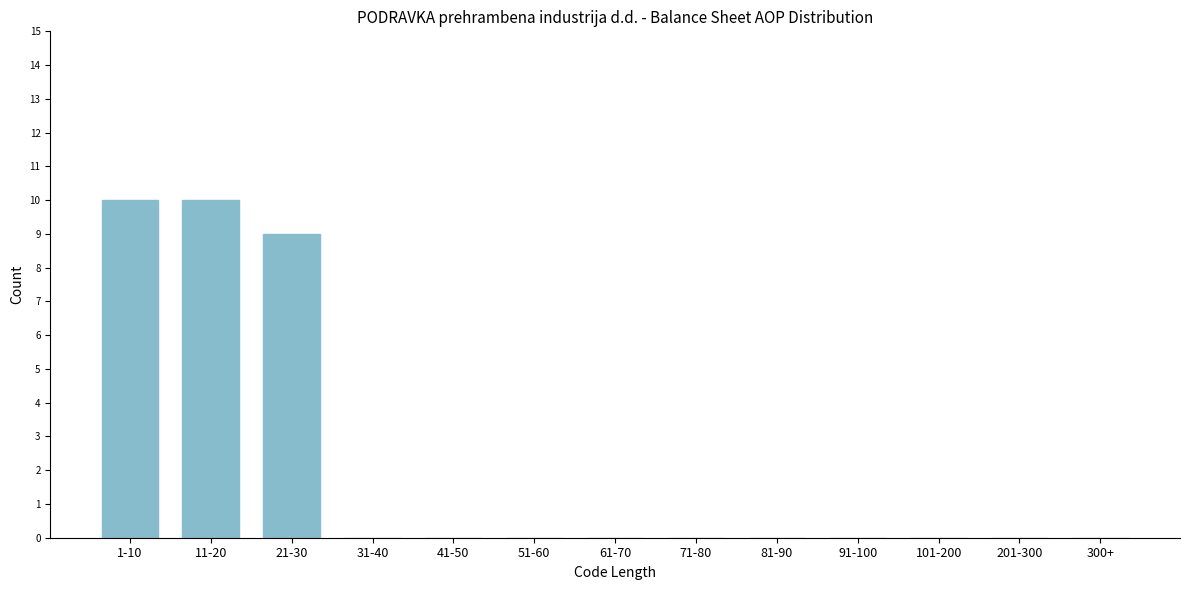

Reading left to right, transcribe all the data shown in this chart.

1-10=10	11-20=10	21-30=9	31-40=0	41-50=0	51-60=0	61-70=0	71-80=0	81-90=0	91-100=0	101-200=0	201-300=0	300+=0